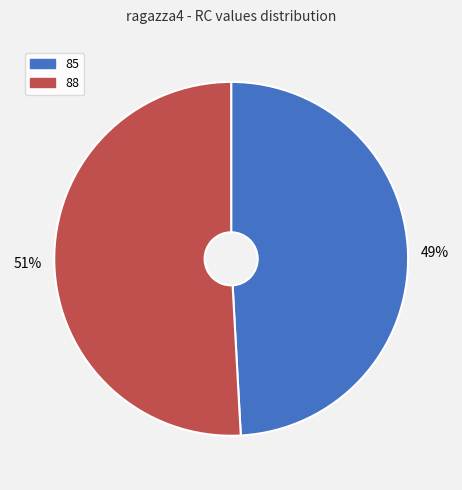

Rank the categories by value from lowest to highest.

85, 88